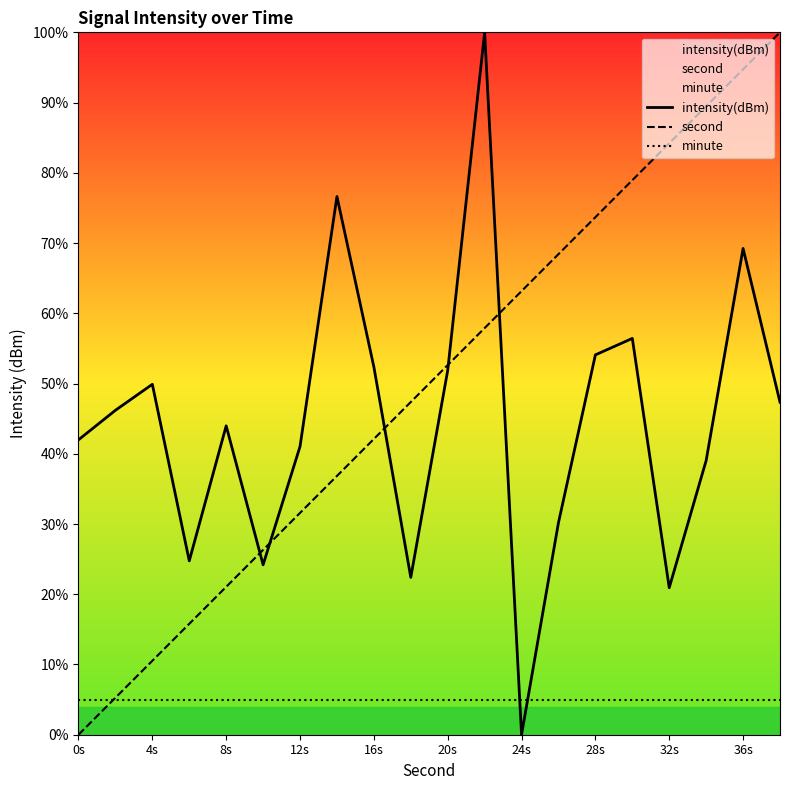

The minute series shows 9.0 at 12s. True or false?

False